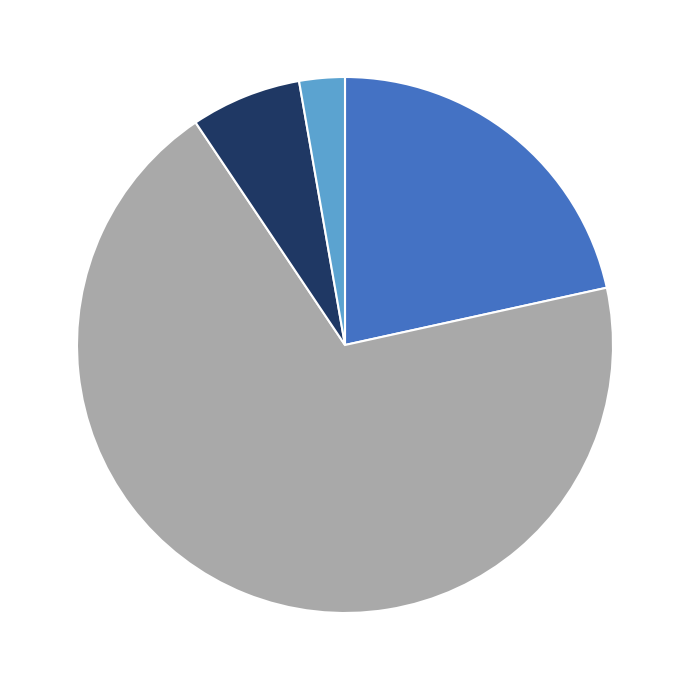

Is there any slice that represents more than half of the pie?

Yes